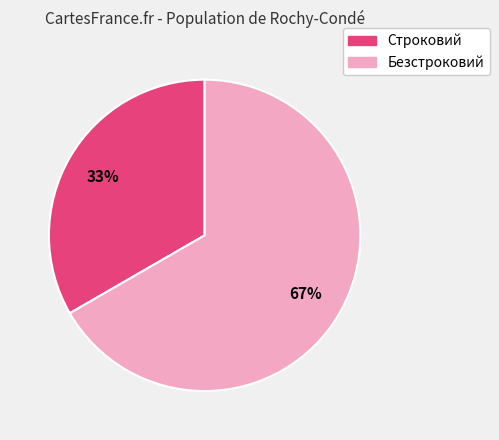

Which slice is the largest?

Безстроковий